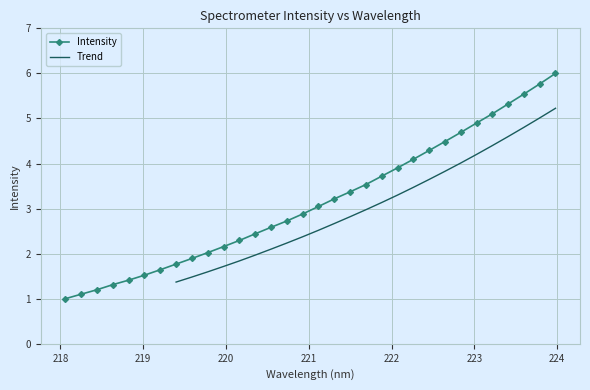

What is the value of the 11th point from the left?

2.2